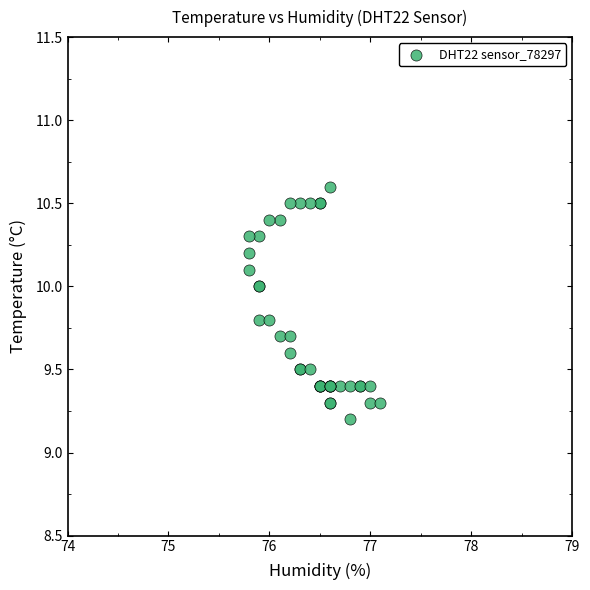

What Y value in the scatter plot is closest to 9?

9.2